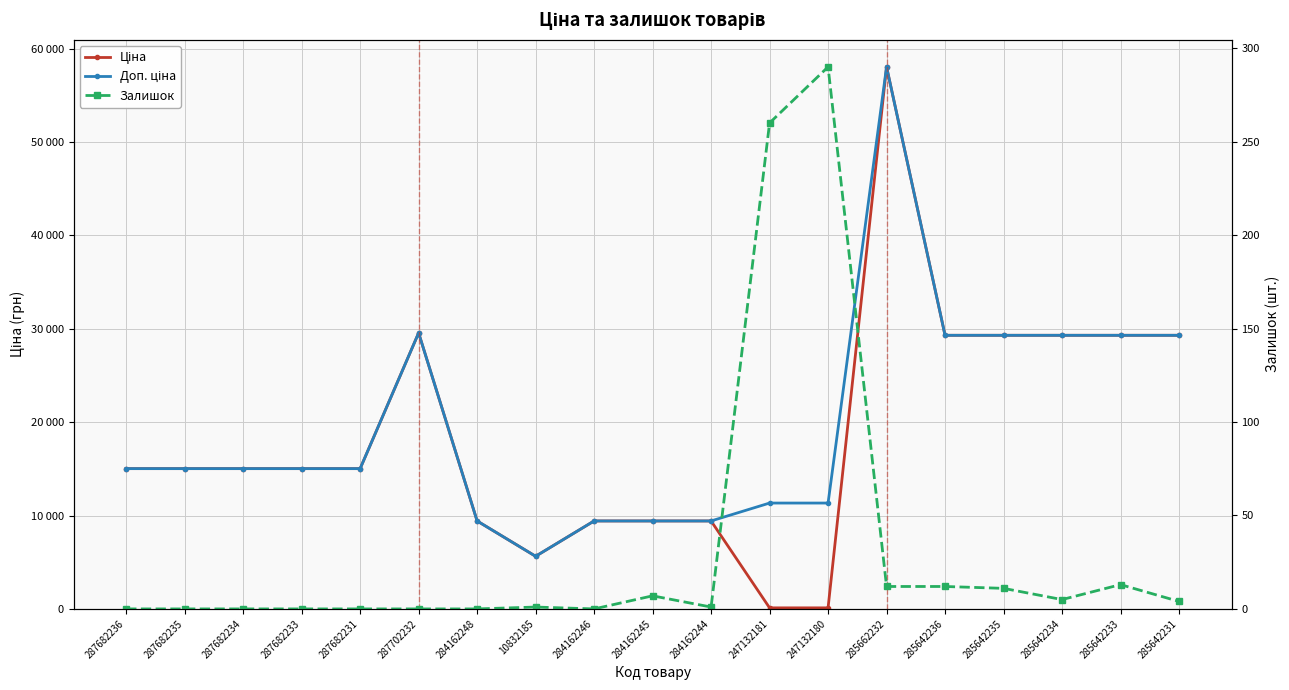

Which series has the largest range (max minus min)?

Ціна